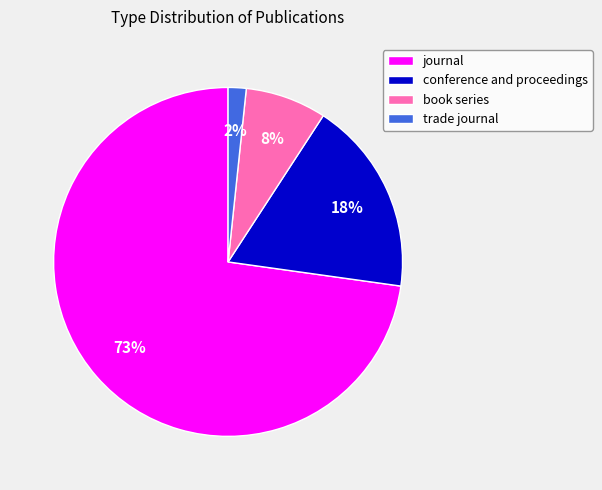

Does journal account for over 50% of the chart?

Yes